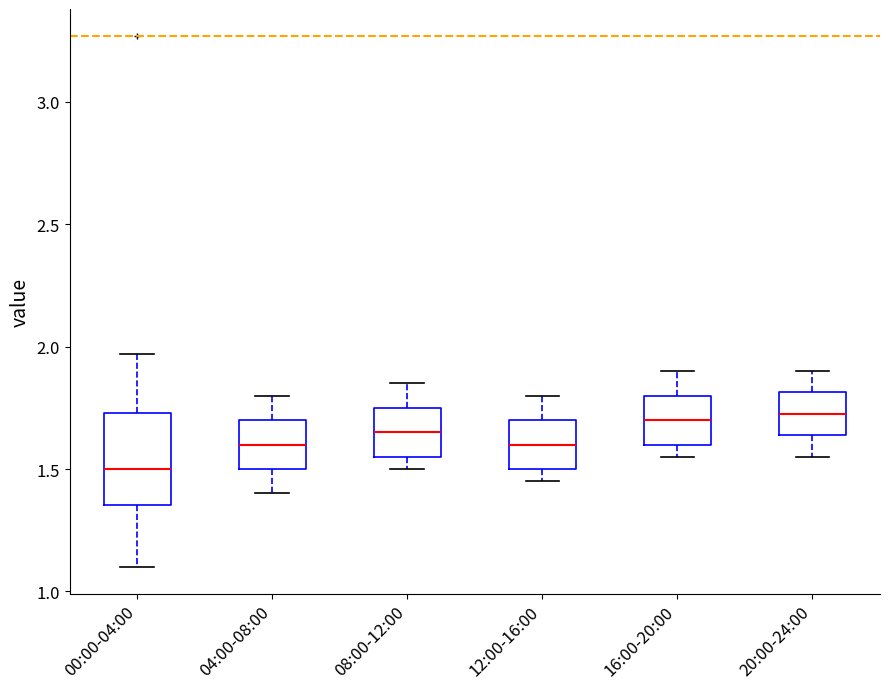

Which box's median line is the lowest?

00:00-04:00